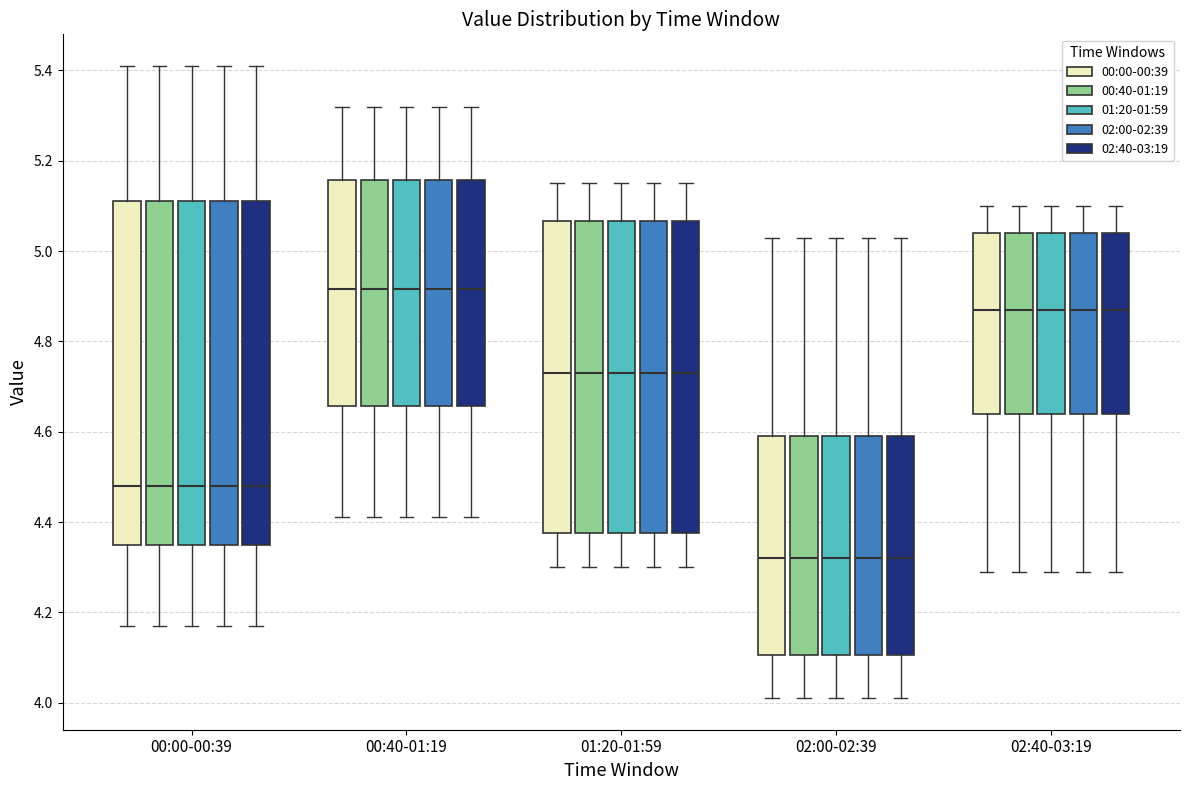

Reading left to right, read every box against the y-axis: the position of its median line, the range the box covers, and the ends of its whiskers. The values are not printed on the chart, so give them approximately, as read against the axis.

00:00-00:39 (00:00-00:39): median 4.48, box 4.36 to 5.12, whiskers 4.18 to 5.42
00:00-00:39 (00:40-01:19): median 4.48, box 4.36 to 5.12, whiskers 4.18 to 5.42
00:00-00:39 (01:20-01:59): median 4.48, box 4.36 to 5.12, whiskers 4.18 to 5.42
00:00-00:39 (02:00-02:39): median 4.48, box 4.36 to 5.12, whiskers 4.18 to 5.42
00:00-00:39 (02:40-03:19): median 4.48, box 4.36 to 5.12, whiskers 4.18 to 5.42
00:40-01:19 (00:00-00:39): median 4.92, box 4.66 to 5.16, whiskers 4.42 to 5.32
00:40-01:19 (00:40-01:19): median 4.92, box 4.66 to 5.16, whiskers 4.42 to 5.32
00:40-01:19 (01:20-01:59): median 4.92, box 4.66 to 5.16, whiskers 4.42 to 5.32
00:40-01:19 (02:00-02:39): median 4.92, box 4.66 to 5.16, whiskers 4.42 to 5.32
00:40-01:19 (02:40-03:19): median 4.92, box 4.66 to 5.16, whiskers 4.42 to 5.32
01:20-01:59 (00:00-00:39): median 4.74, box 4.38 to 5.06, whiskers 4.30 to 5.16
01:20-01:59 (00:40-01:19): median 4.74, box 4.38 to 5.06, whiskers 4.30 to 5.16
01:20-01:59 (01:20-01:59): median 4.74, box 4.38 to 5.06, whiskers 4.30 to 5.16
01:20-01:59 (02:00-02:39): median 4.74, box 4.38 to 5.06, whiskers 4.30 to 5.16
01:20-01:59 (02:40-03:19): median 4.74, box 4.38 to 5.06, whiskers 4.30 to 5.16
02:00-02:39 (00:00-00:39): median 4.32, box 4.10 to 4.60, whiskers 4.02 to 5.04
02:00-02:39 (00:40-01:19): median 4.32, box 4.10 to 4.60, whiskers 4.02 to 5.04
02:00-02:39 (01:20-01:59): median 4.32, box 4.10 to 4.60, whiskers 4.02 to 5.04
02:00-02:39 (02:00-02:39): median 4.32, box 4.10 to 4.60, whiskers 4.02 to 5.04
02:00-02:39 (02:40-03:19): median 4.32, box 4.10 to 4.60, whiskers 4.02 to 5.04
02:40-03:19 (00:00-00:39): median 4.88, box 4.64 to 5.04, whiskers 4.30 to 5.10
02:40-03:19 (00:40-01:19): median 4.88, box 4.64 to 5.04, whiskers 4.30 to 5.10
02:40-03:19 (01:20-01:59): median 4.88, box 4.64 to 5.04, whiskers 4.30 to 5.10
02:40-03:19 (02:00-02:39): median 4.88, box 4.64 to 5.04, whiskers 4.30 to 5.10
02:40-03:19 (02:40-03:19): median 4.88, box 4.64 to 5.04, whiskers 4.30 to 5.10